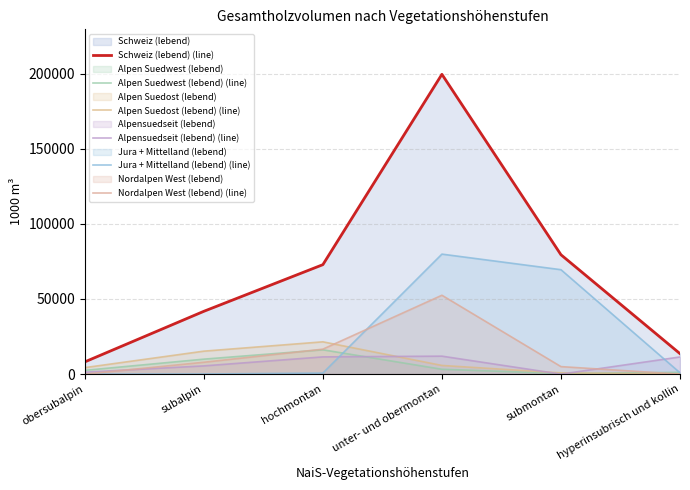

Where is the first local maximum for Jura + Mittelland (lebend) (line)?

unter- und obermontan